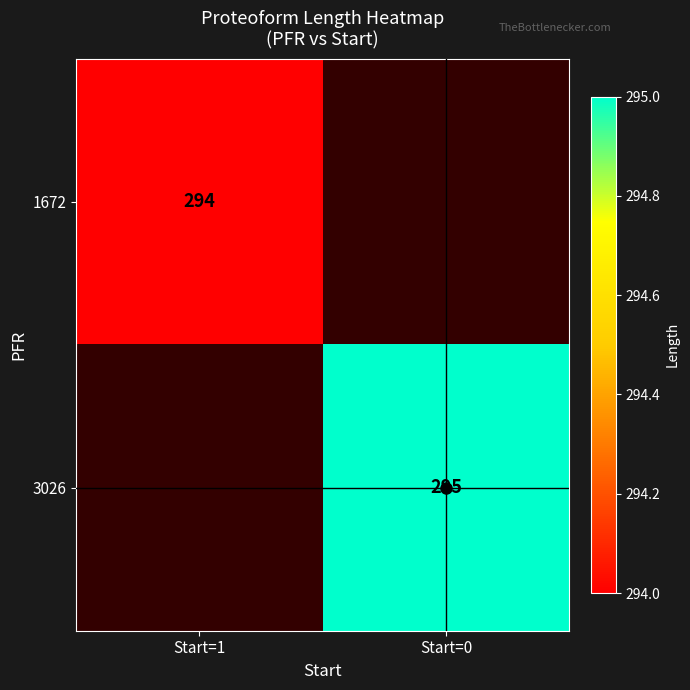

The 1672 series shows 294 at Start=1. True or false?

True